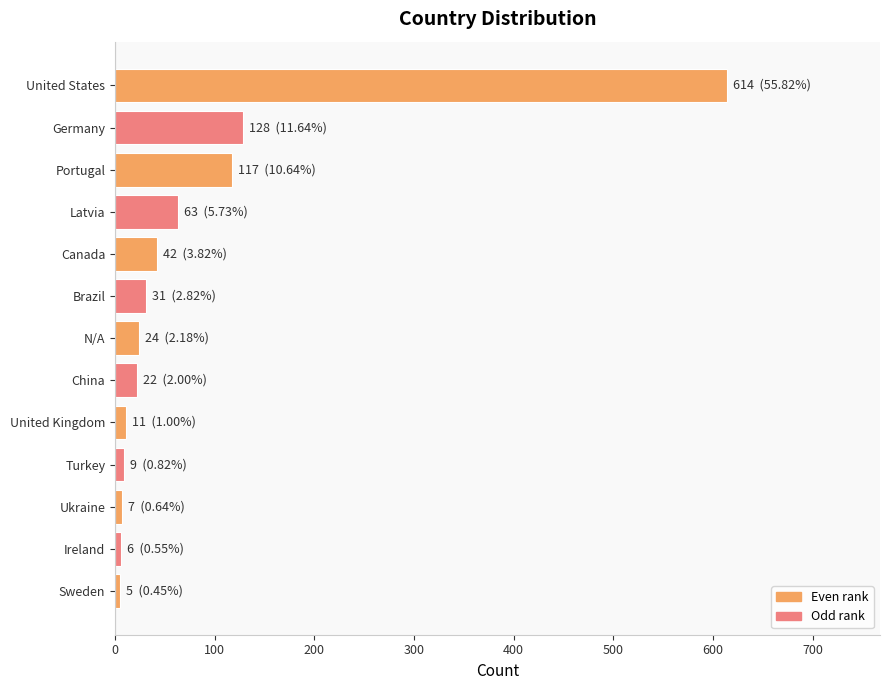

What is the sum of all values?

1079